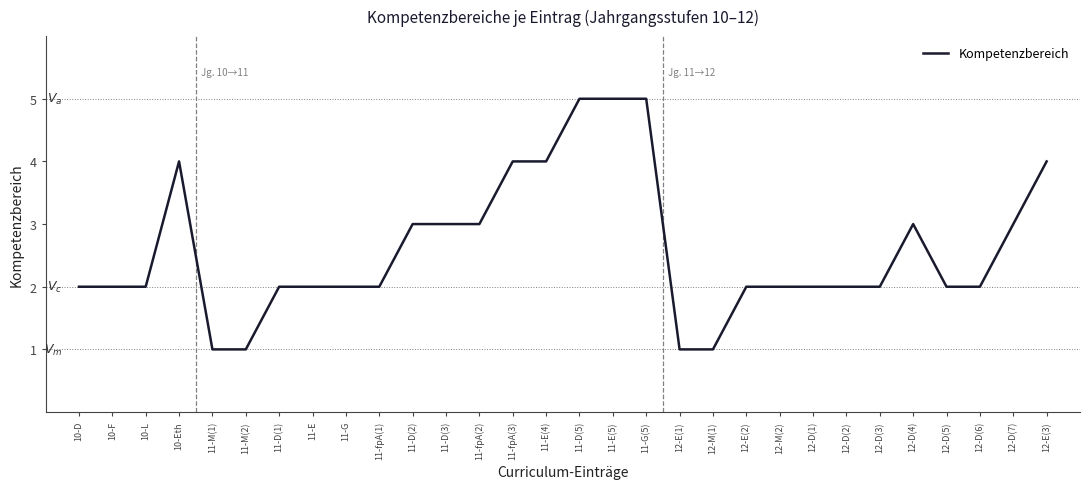

The chart shows a value of 4 at 11-E(4). True or false?

True